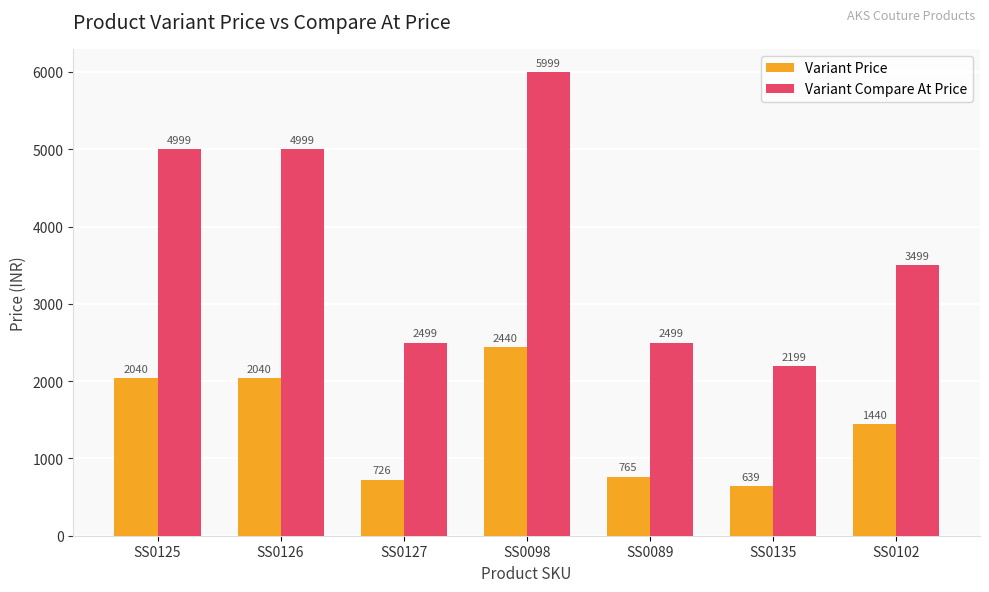

Count the number of data series in this chart.

2